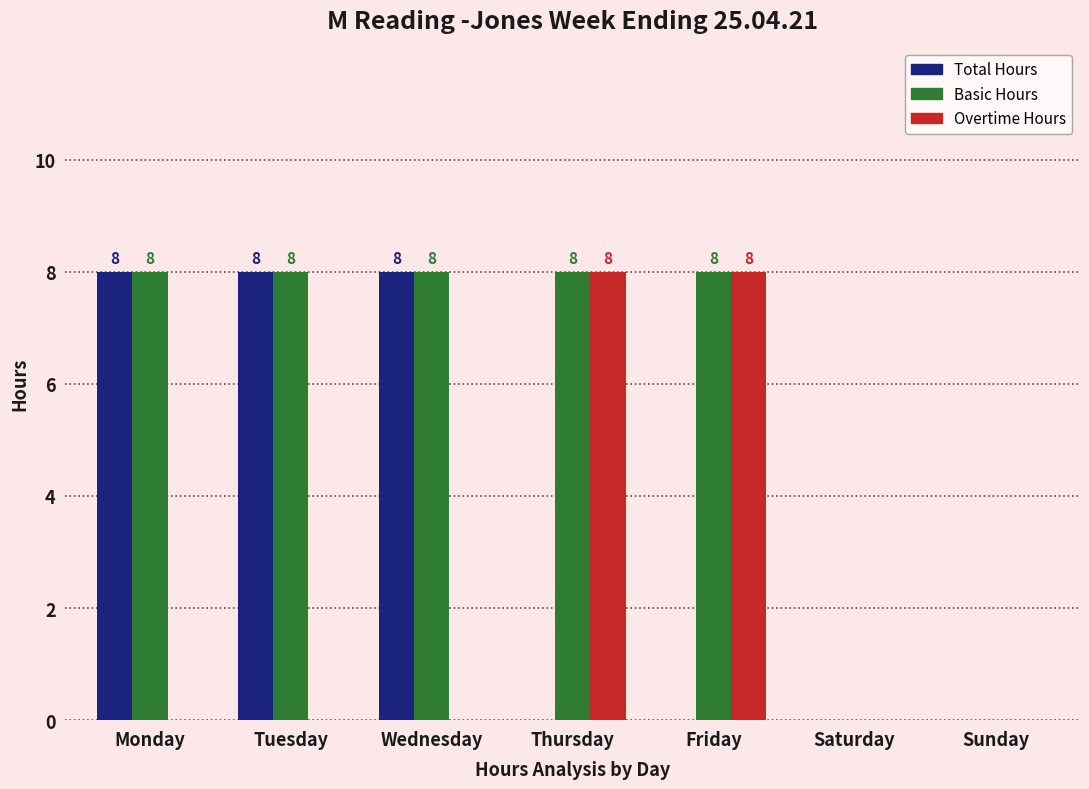

What is the maximum value for Basic Hours?

8